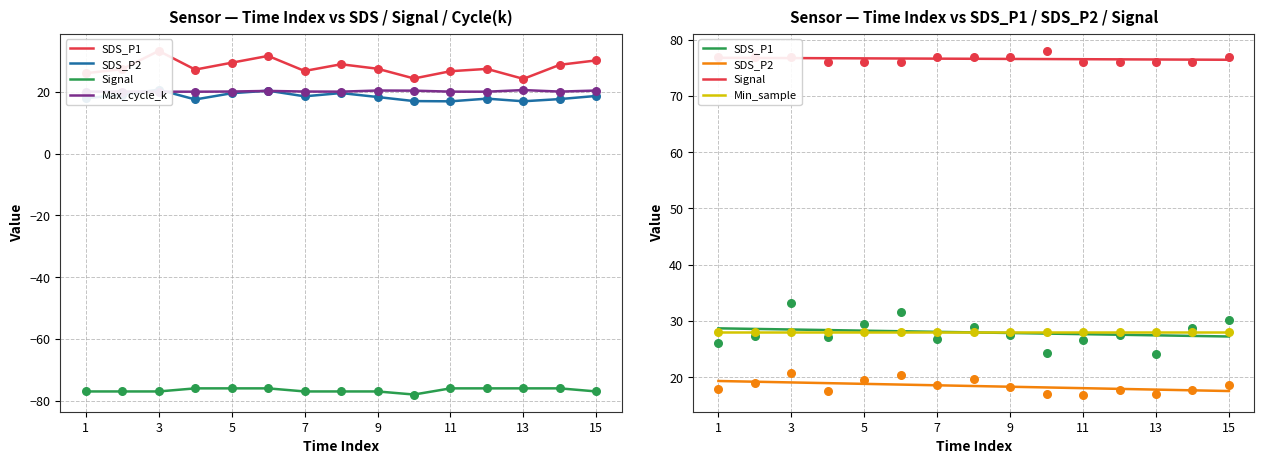

Is the value of SDS_P1 at 15 greater than the value of Min_sample at 7?

No